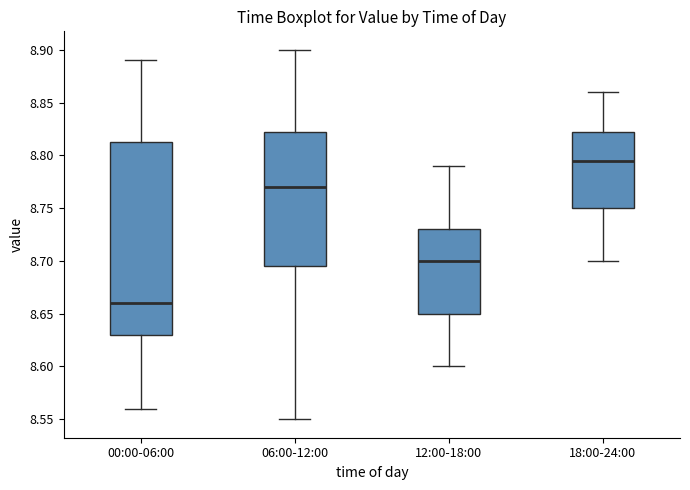

Which box has the highest median line?

18:00-24:00